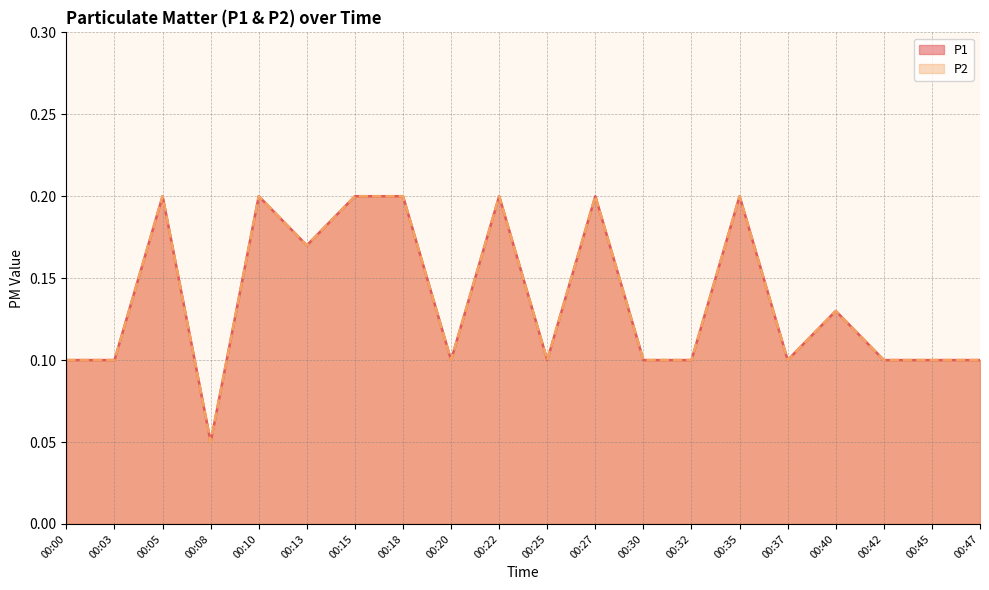

Rank the series at 00:30 from highest to lowest value.

P1, P2